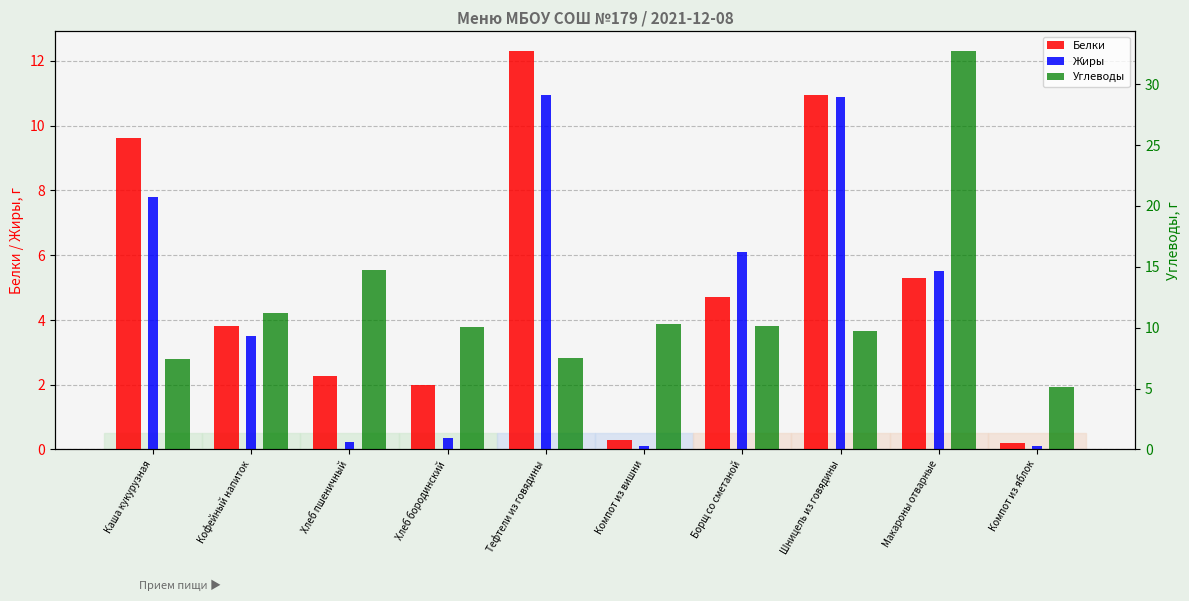

What is the value of the Белки bar at the 4th from the left?

2.0